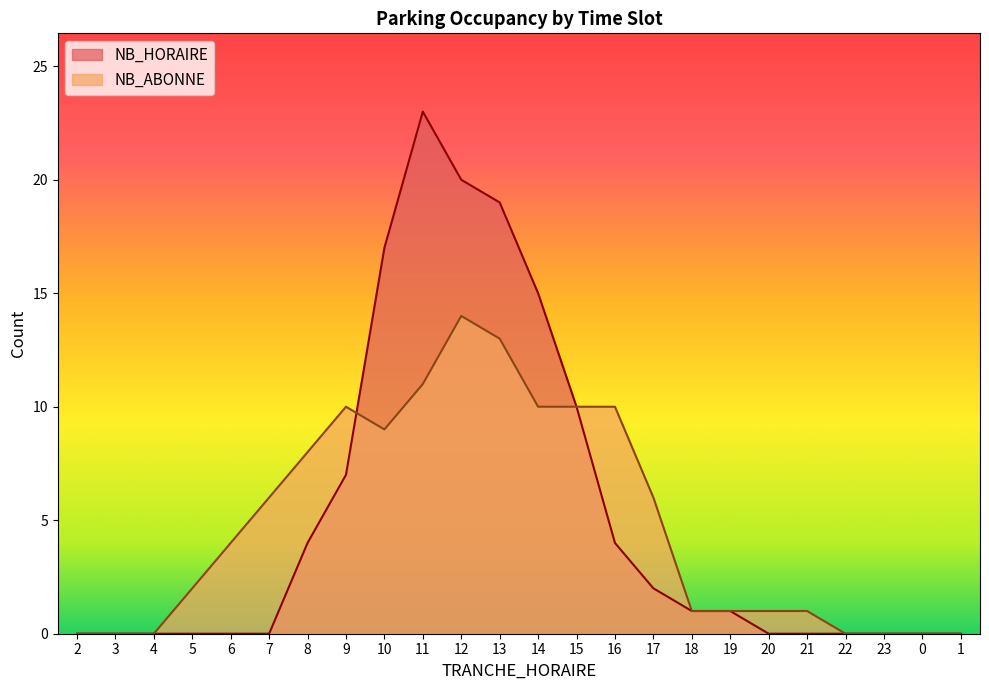

Where is NB_ABONNE nearest to the value 7?

7